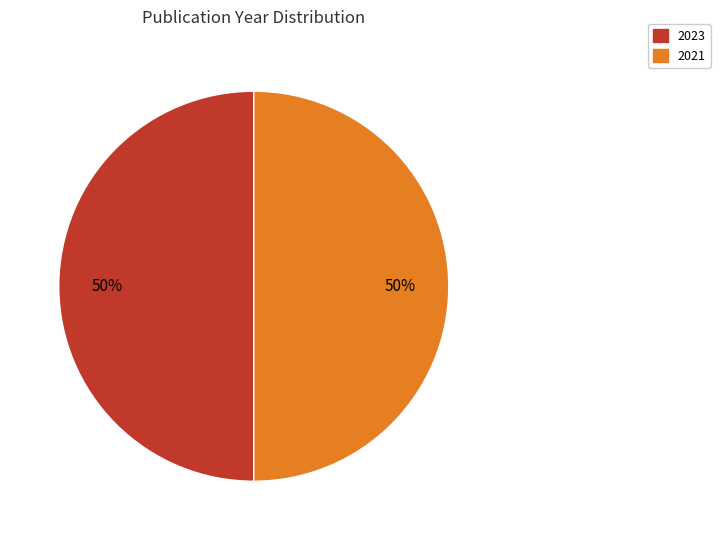

To the nearest percent, what percentage of the pie is 2021?

50%